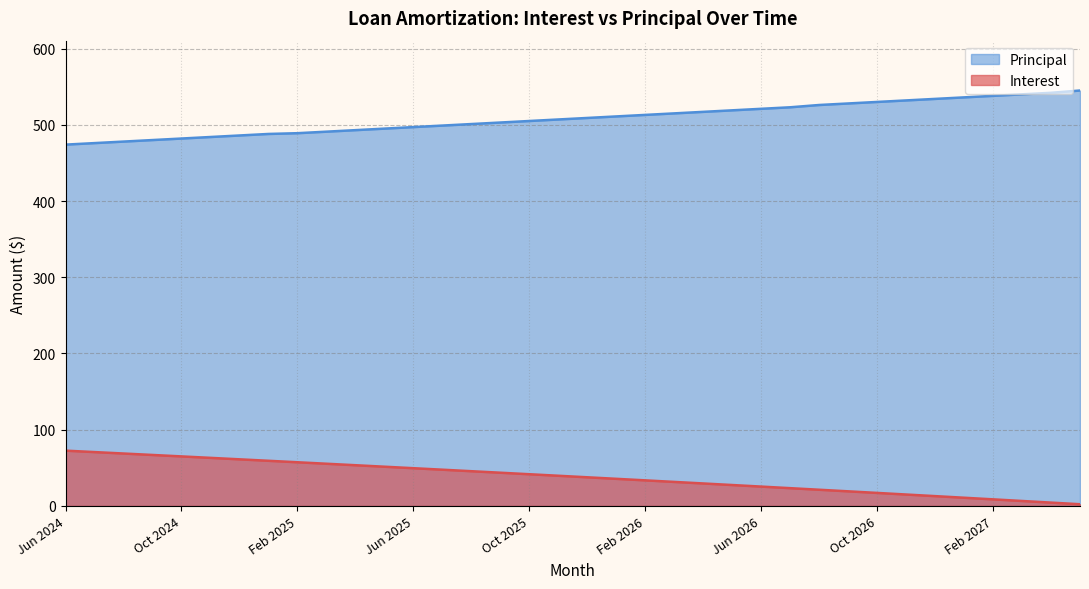

Does the chart have visible grid lines?

Yes